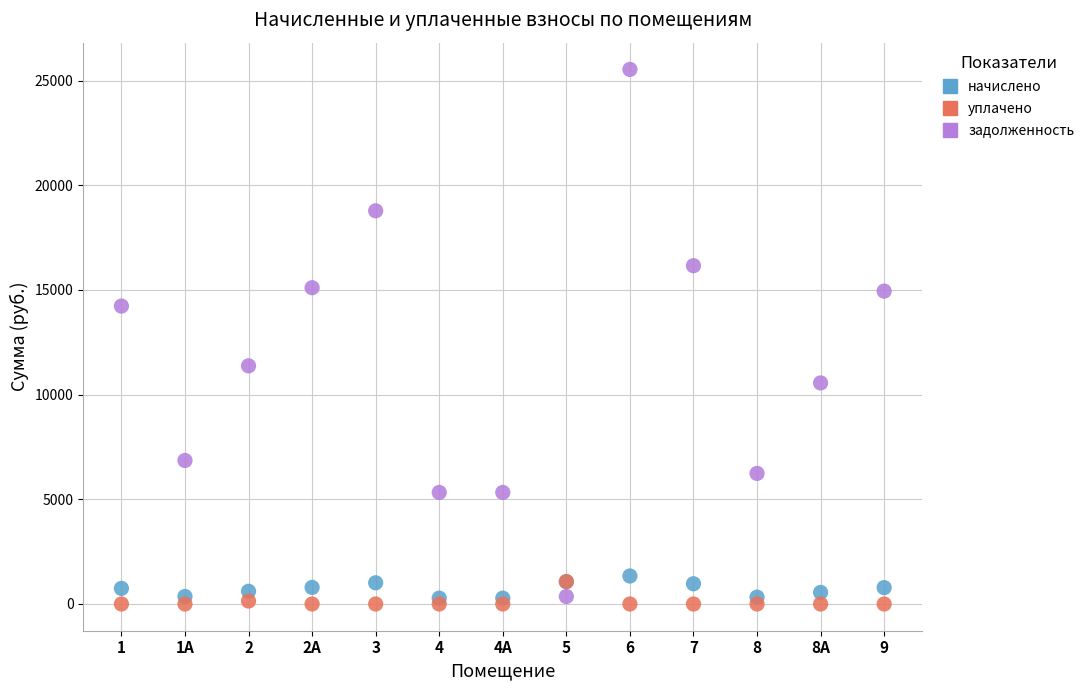

In the задолженность series, what Y value is closest to 12944?

14228.0